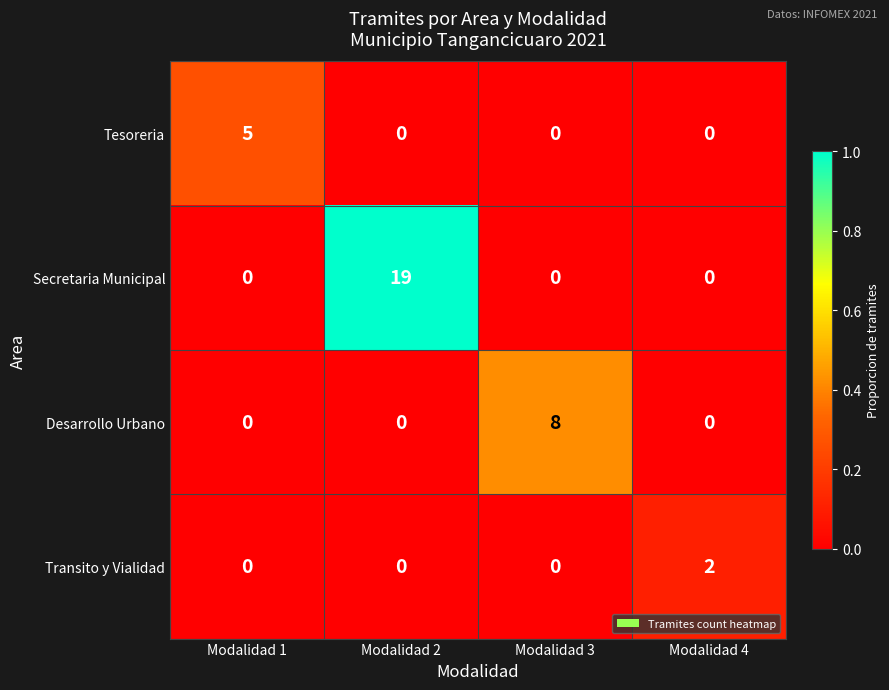

What is the maximum value shown in the chart?

19